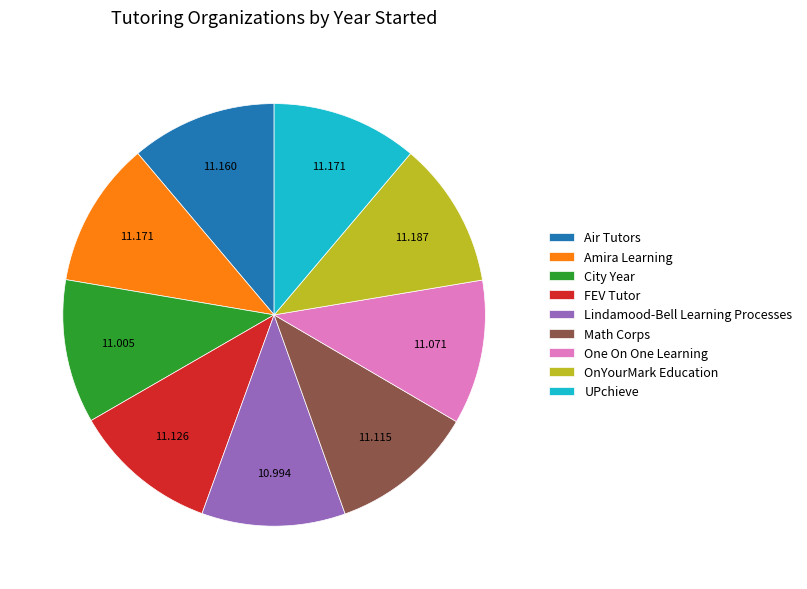

Does City Year account for over 50% of the chart?

No